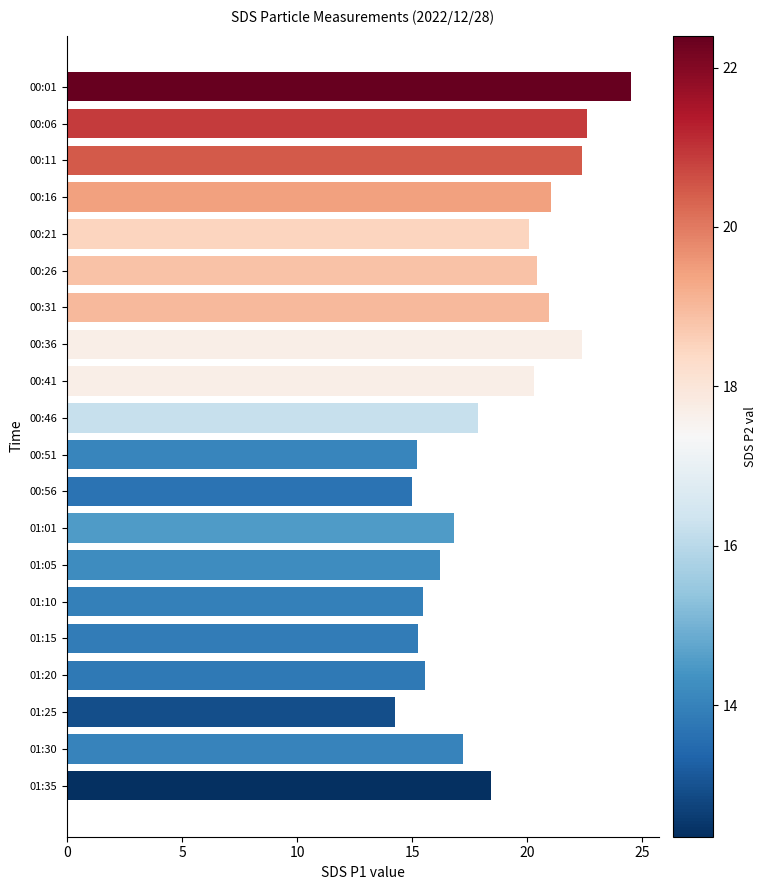

Count the number of values greater than 18.

10